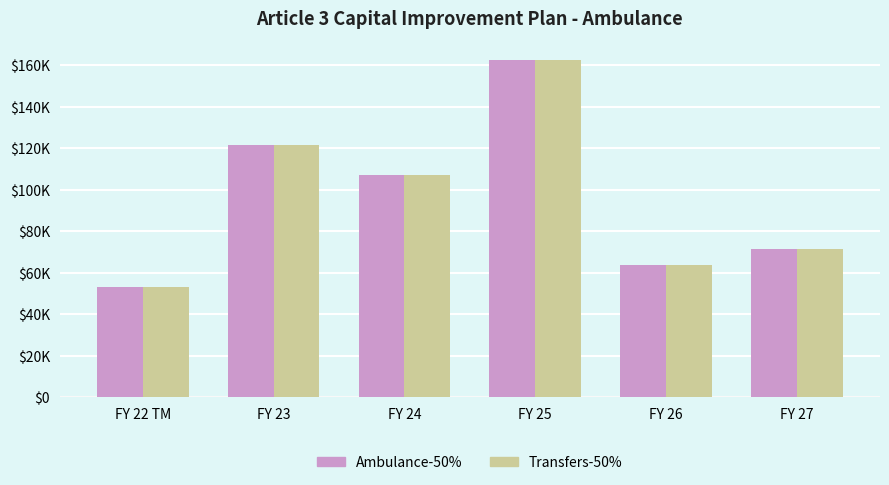

Does the chart contain stacked bars?

No